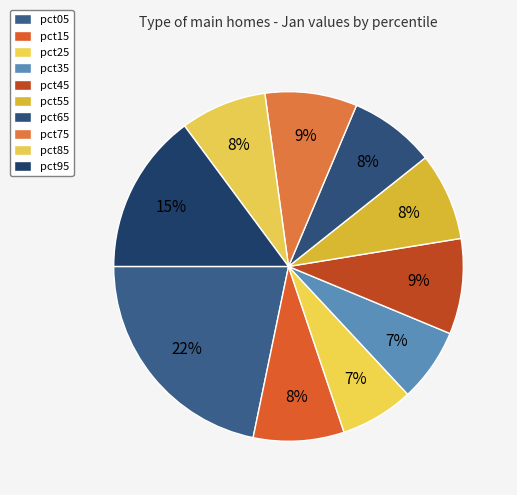

The pct75 slice represents 9% of the pie. True or false?

True